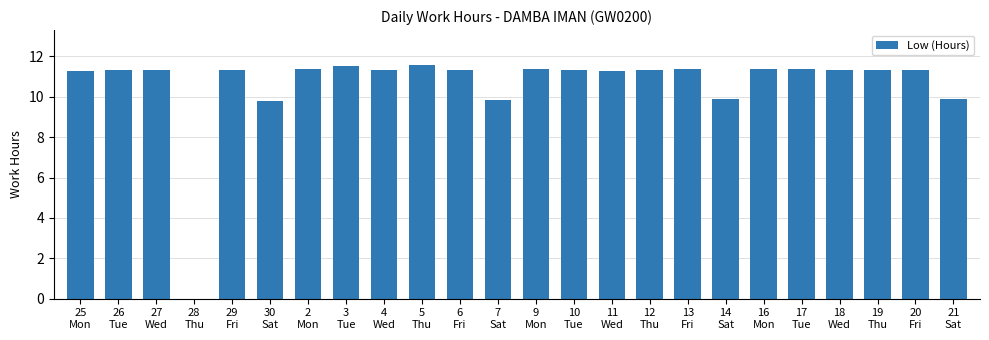

What is the sum of all values?

255.3